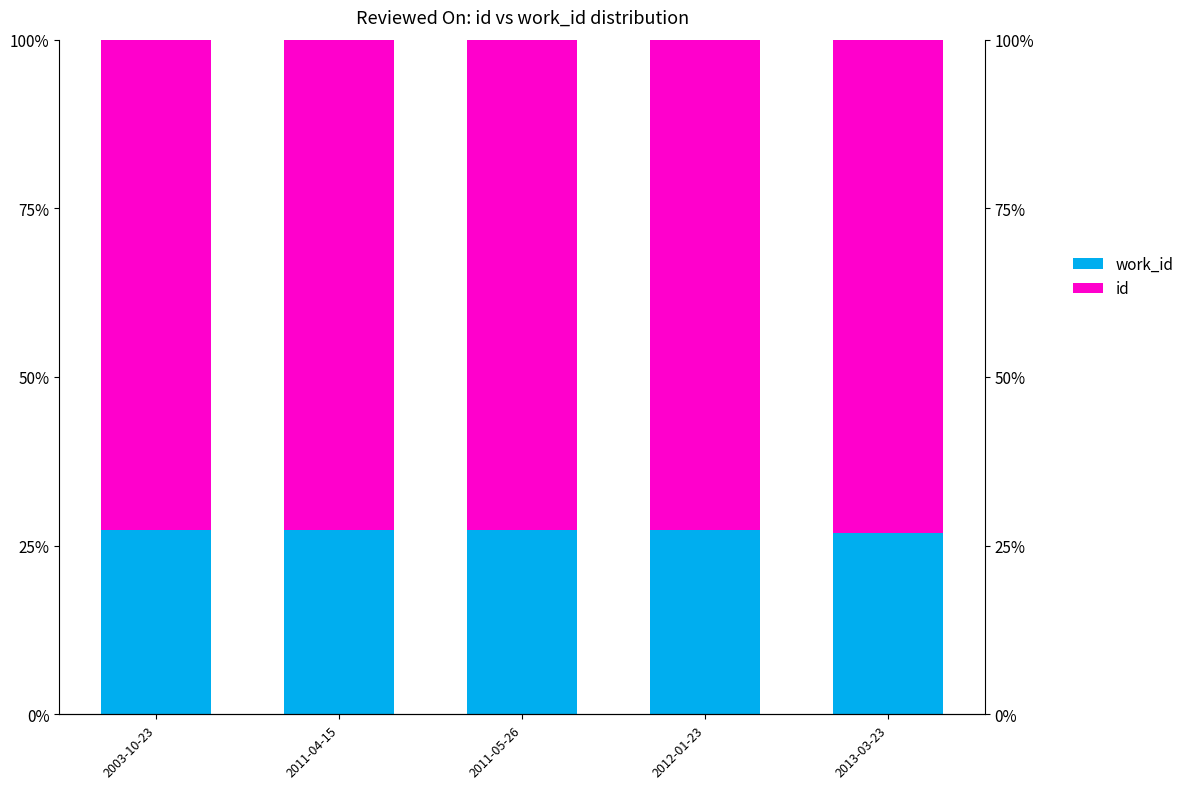

Reading right to left, transcribe all the data shown in this chart.

work_id: 26.9	27.2	27.3	27.3	27.3
id: 73.1	72.8	72.7	72.7	72.7